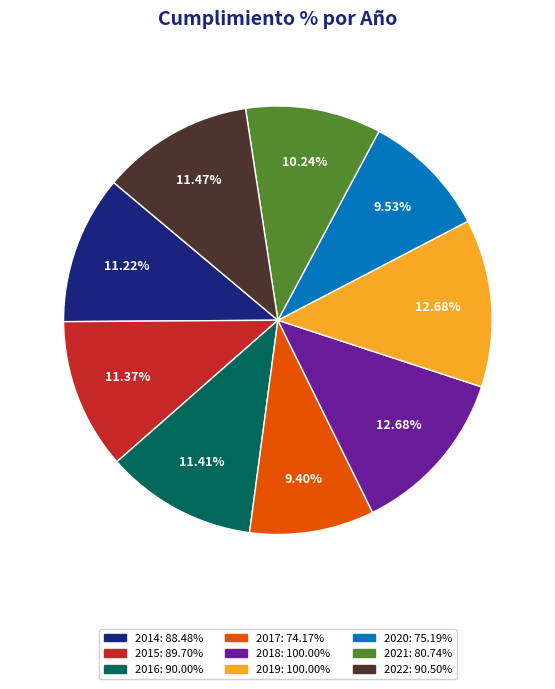

Is it true that 2017 is 9% of the pie?

True